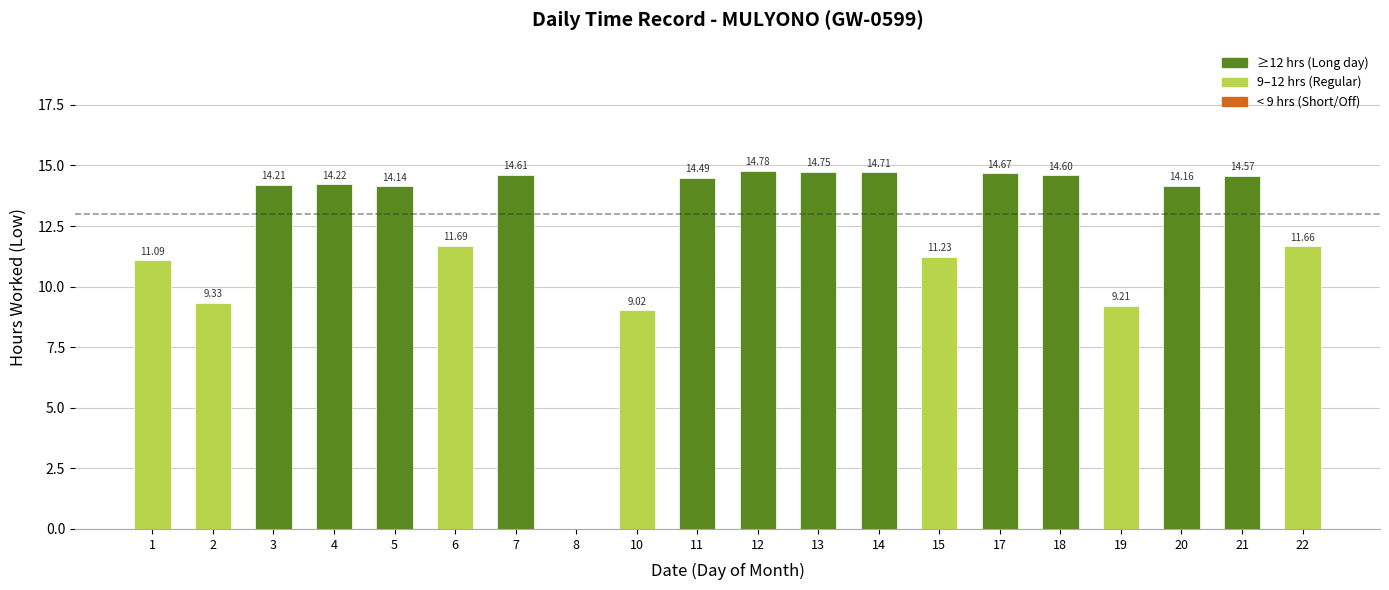

What value does the data have at 14?

14.7